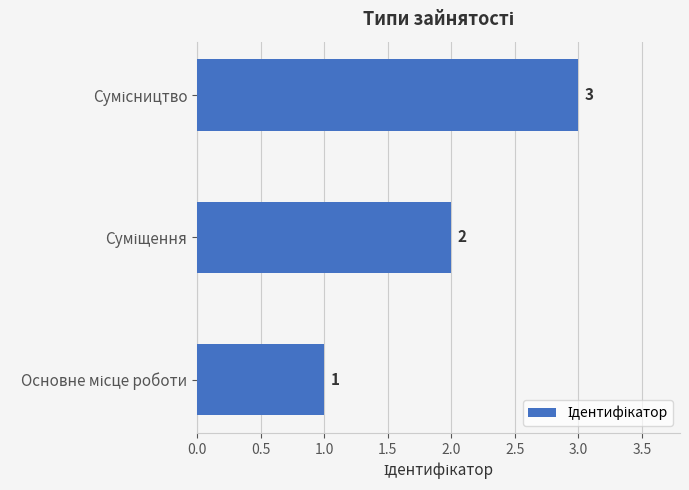

Count the values in the range 1 to 3.

3